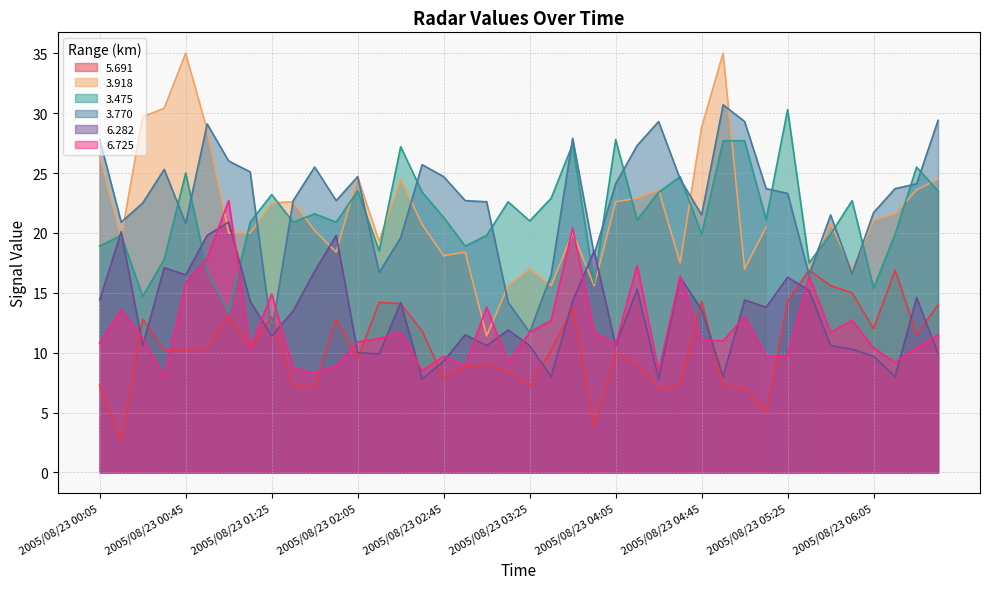

How many data points in 5.691 are above 10?

22